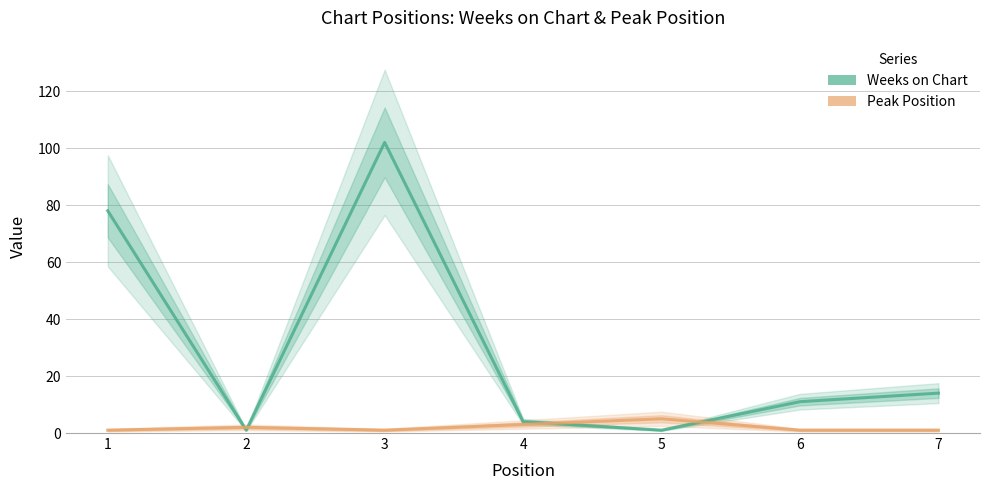

Is the value of Weeks on Chart at 7 greater than the value of Peak Position at 7?

Yes